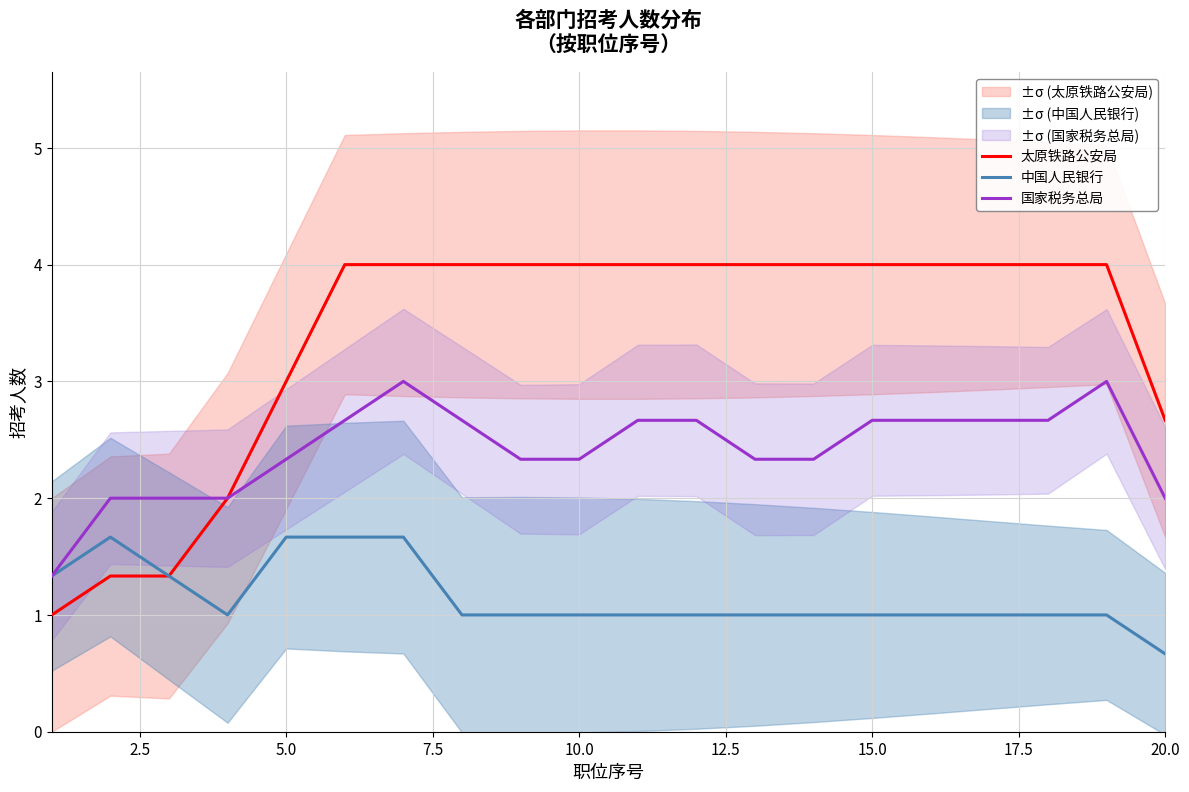

Is it true that 国家税务总局 equals 2.7 at 15.0?

True